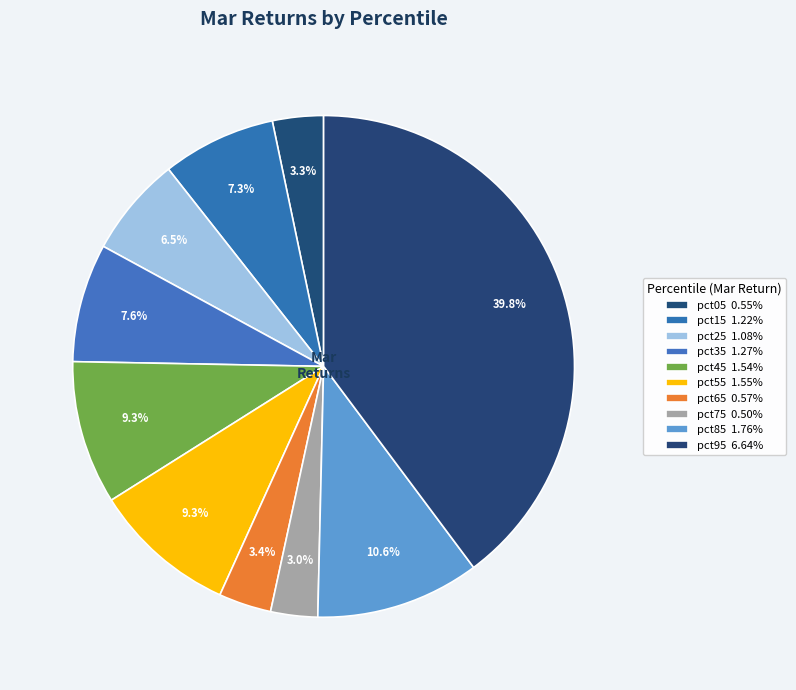

How many slices are in this pie chart?

10